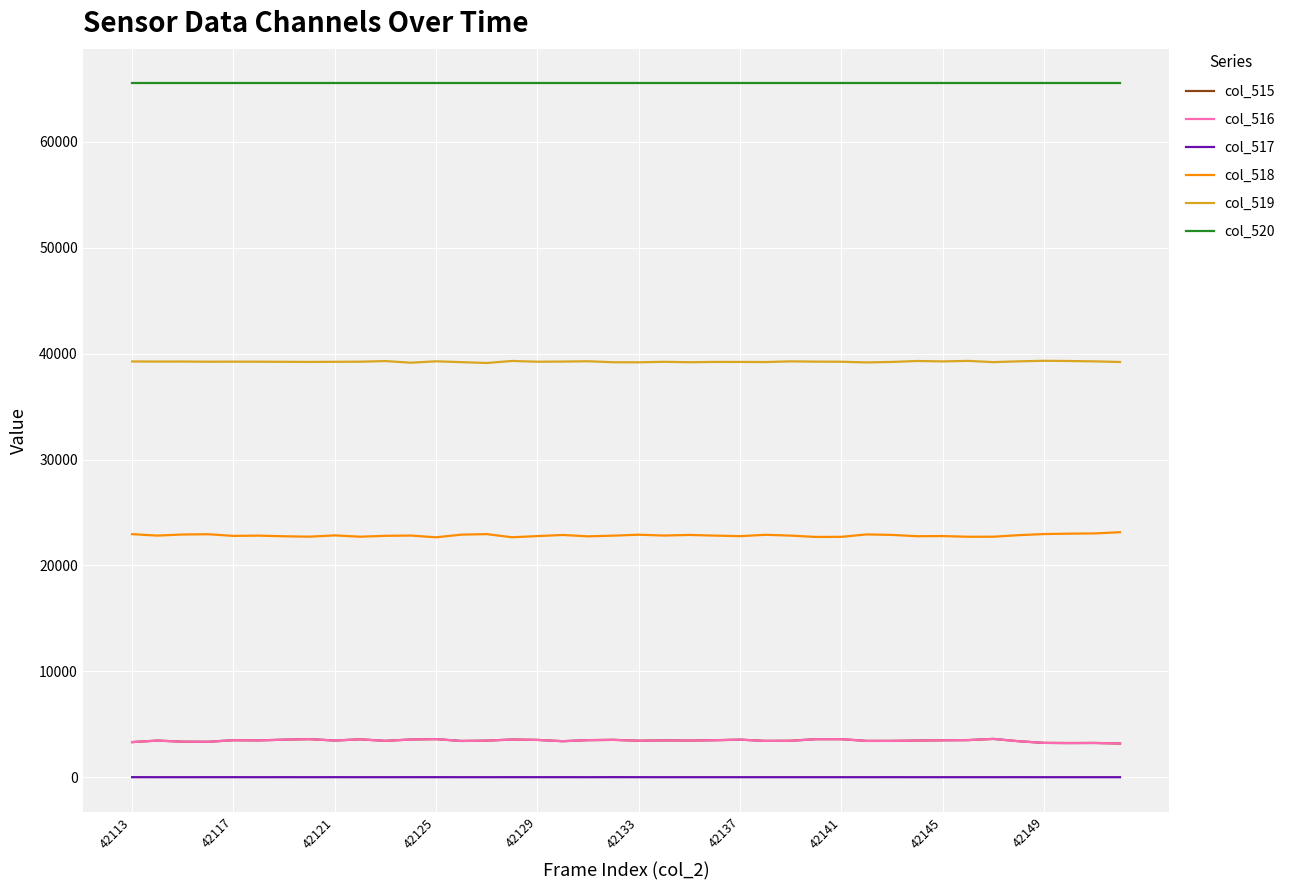

What is the maximum value shown in the chart?

65535